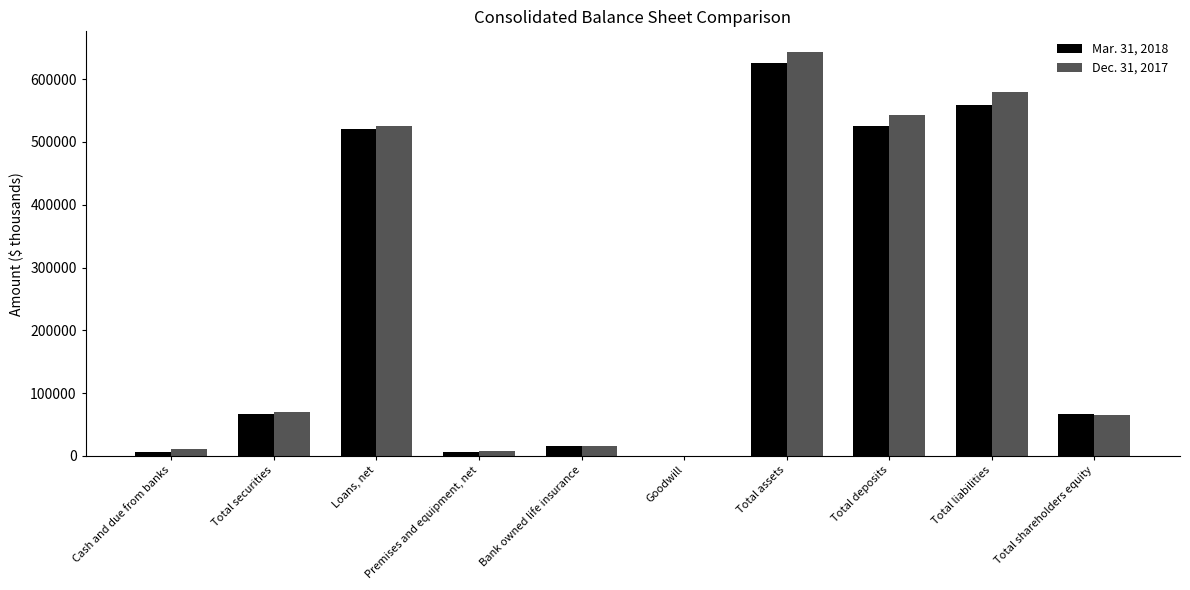

At which category is the sum across all series the highest?

Total assets